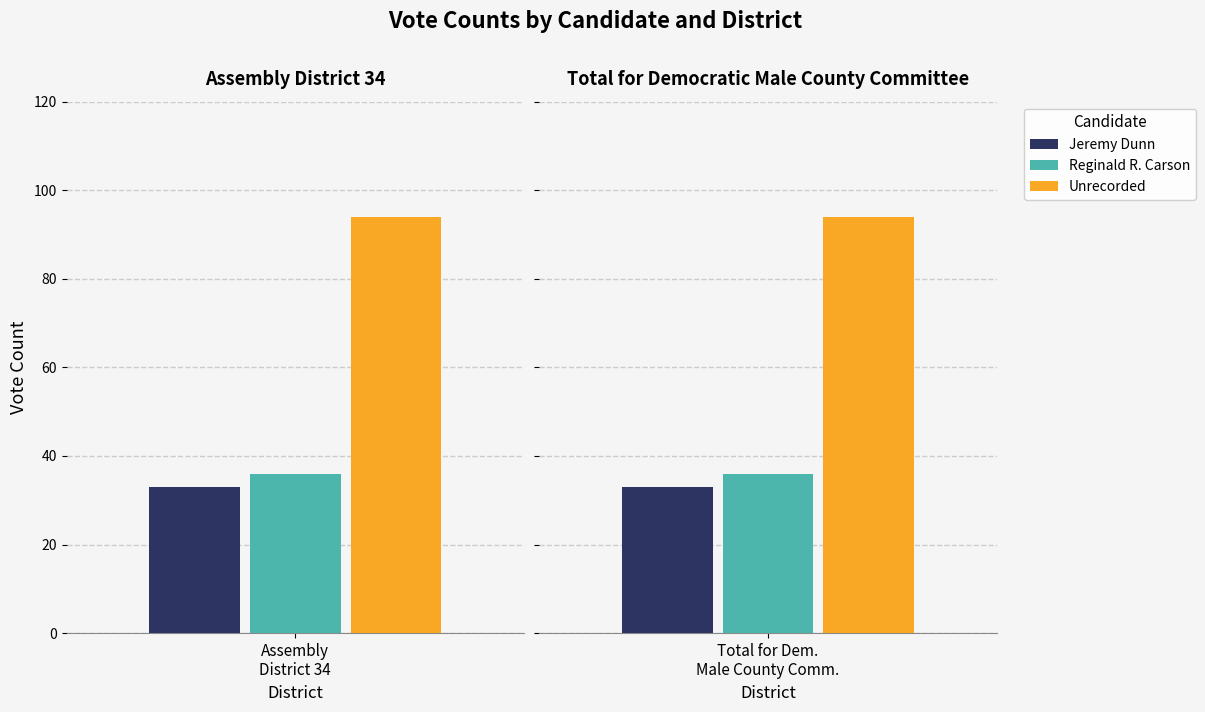

Is the value of Reginald R. Carson at Reginald R. Carson greater than the value of Jeremy Dunn at Reginald R. Carson?

Yes